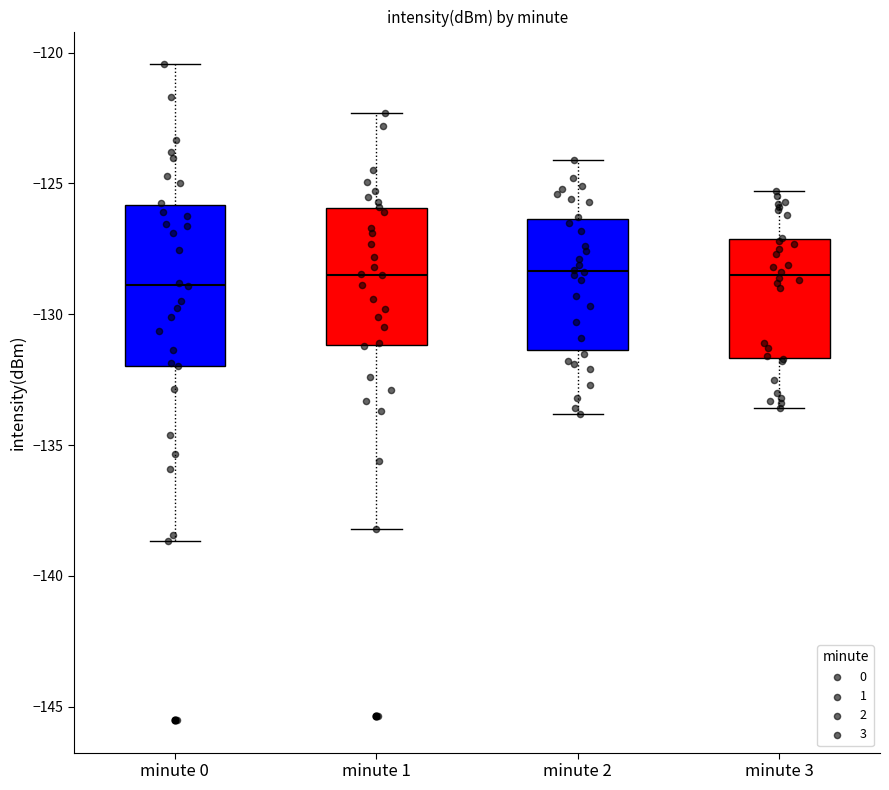

Where does the lower whisker of the box for minute 3 end on the y-axis? The values are not printed on the chart, so give them approximately, as read against the axis.

-133.5